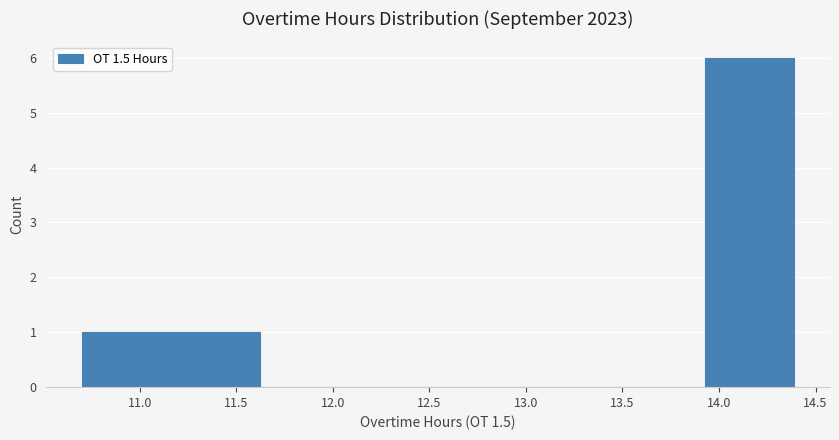

Which range on the x-axis has the tallest bar?

13.95 to 14.40